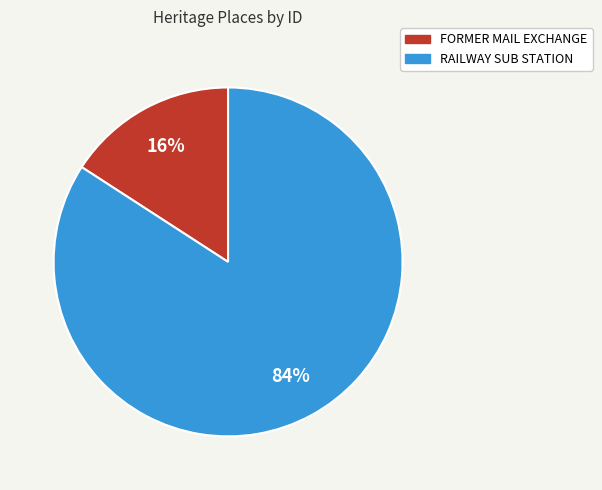

Which has a higher value, RAILWAY SUB STATION or FORMER MAIL EXCHANGE?

RAILWAY SUB STATION